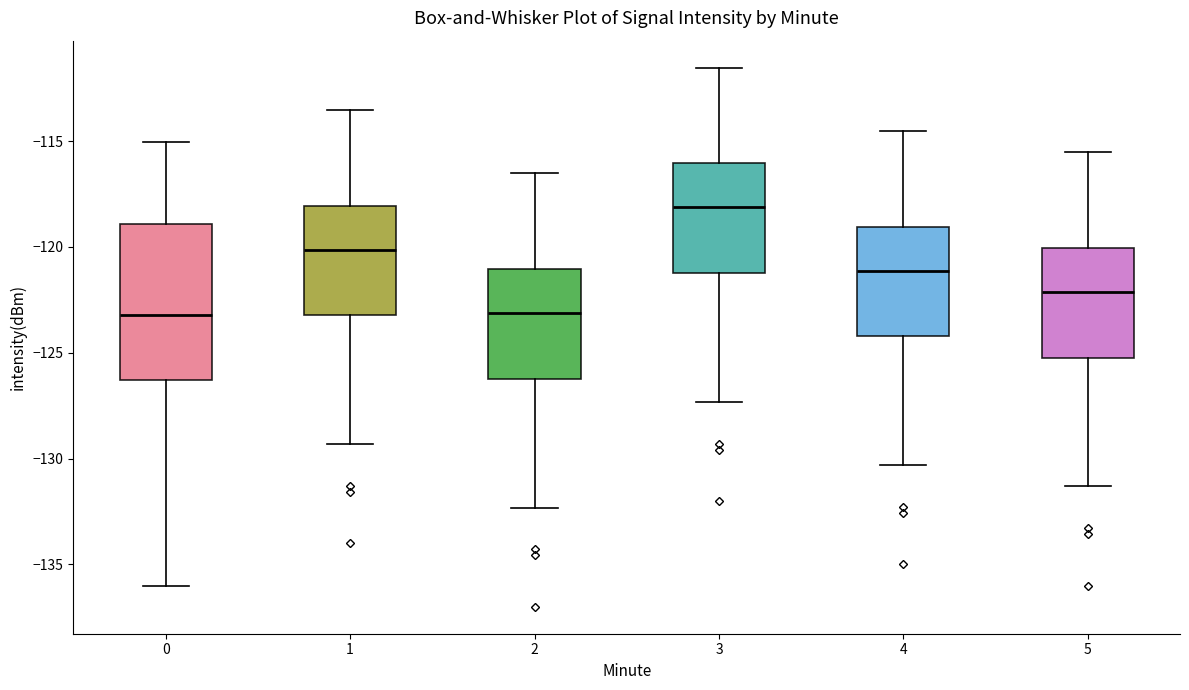

Where does the lower whisker of the box at x = 3 end on the y-axis? The values are not printed on the chart, so give them approximately, as read against the axis.

-127.5